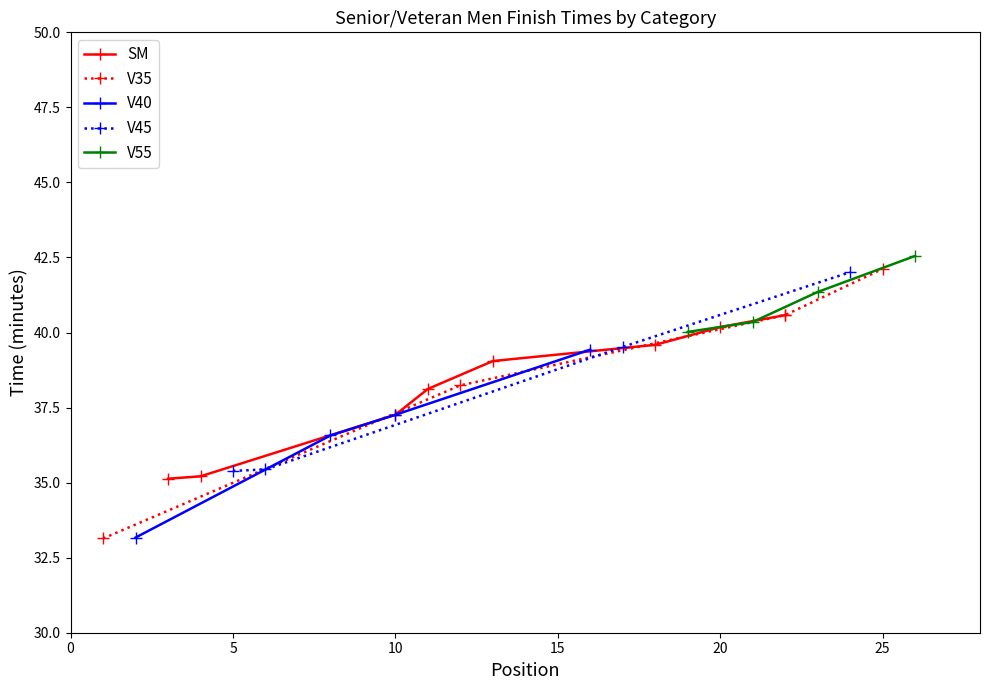

True or false: V45 has more than 1 interior local peaks.

False